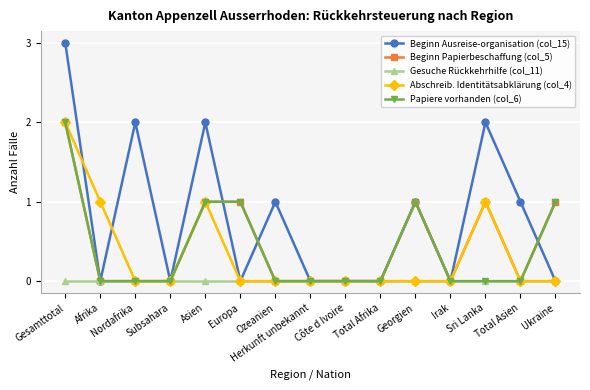

True or false: Papiere vorhanden (col_6) has a value of 1 at Total Asien.

False